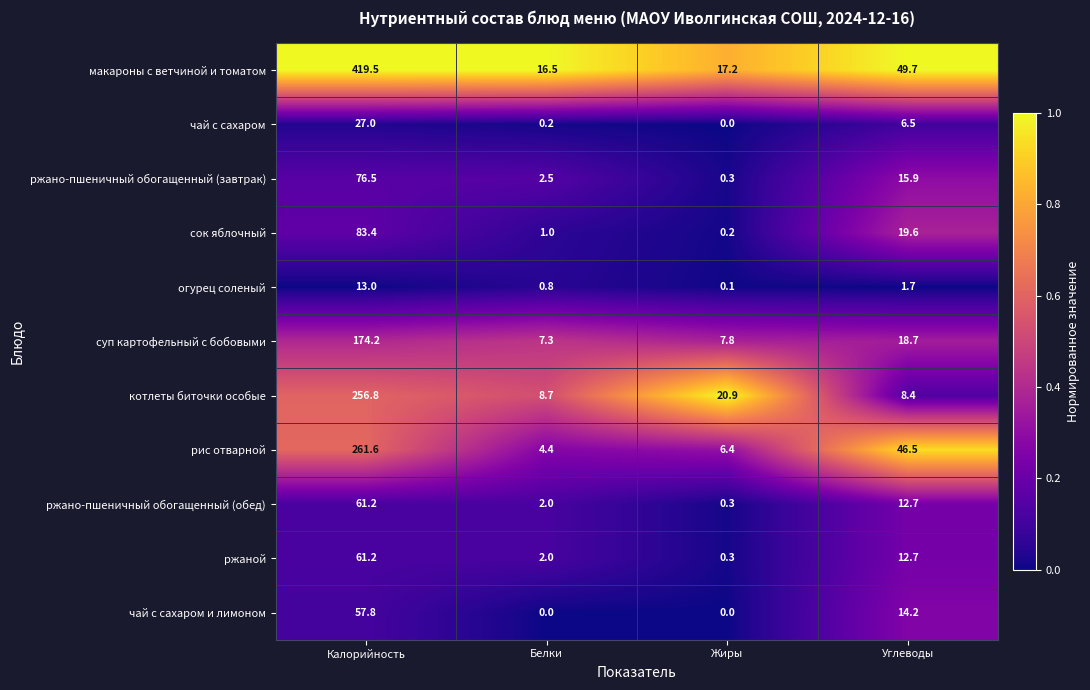

What is the sum of all макароны с ветчиной и томатом values?

502.9